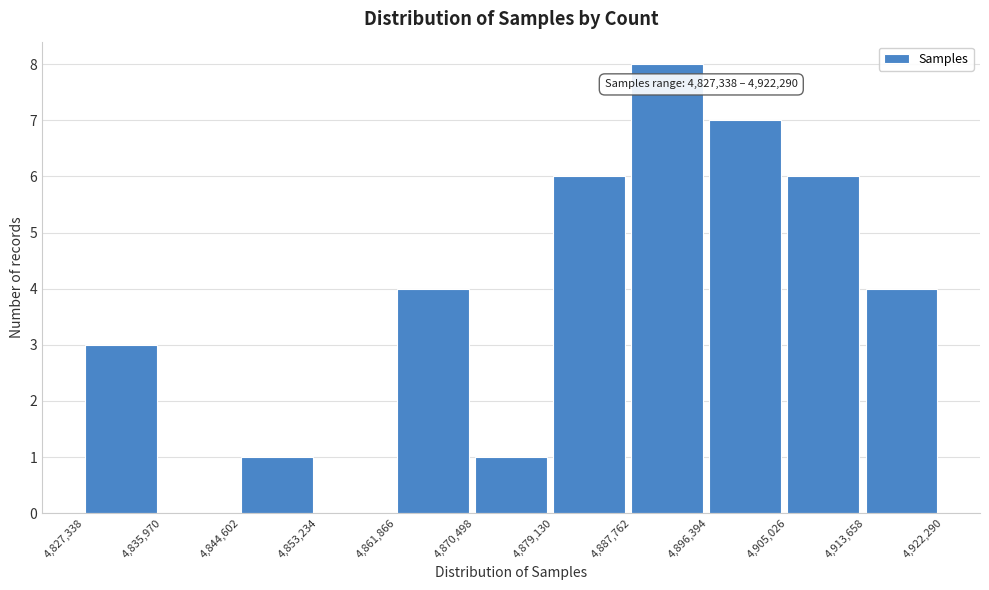

Over which range of the x-axis is the bar tallest?

4,887,762 to 4,896,394